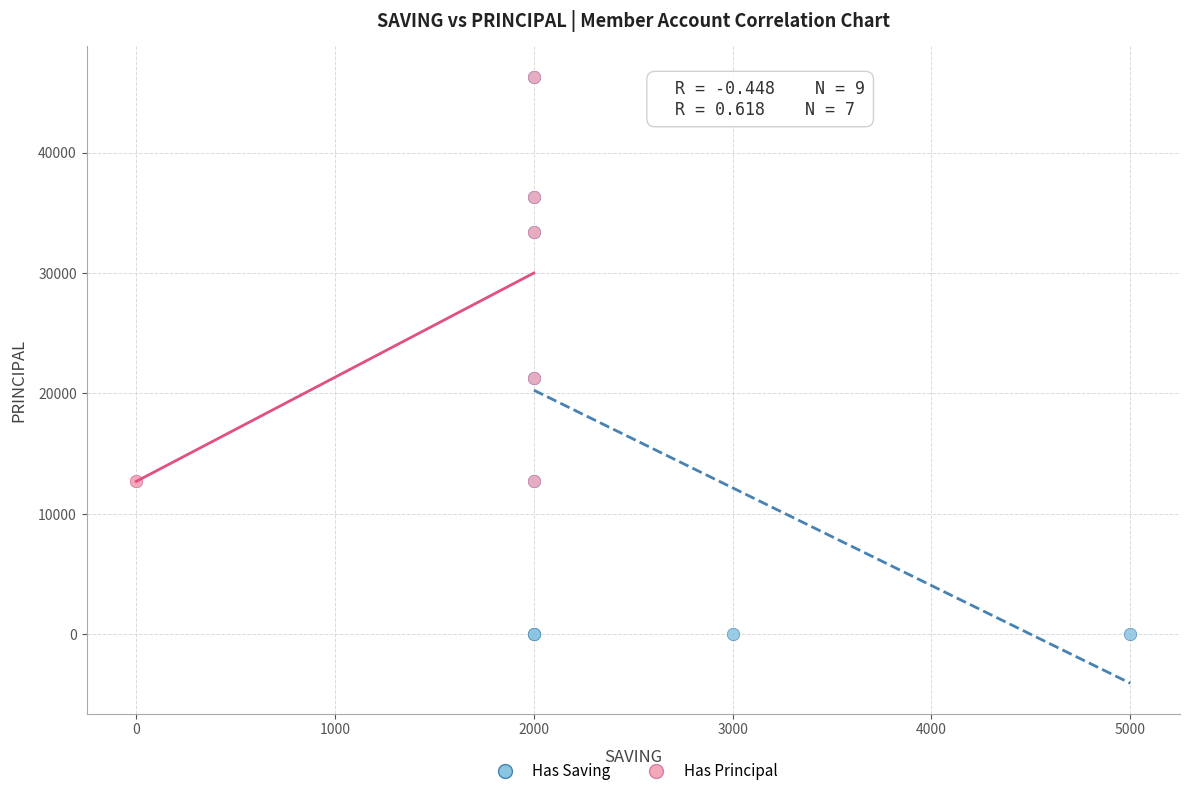

Which series has the largest Y range (max minus min)?

Has Saving